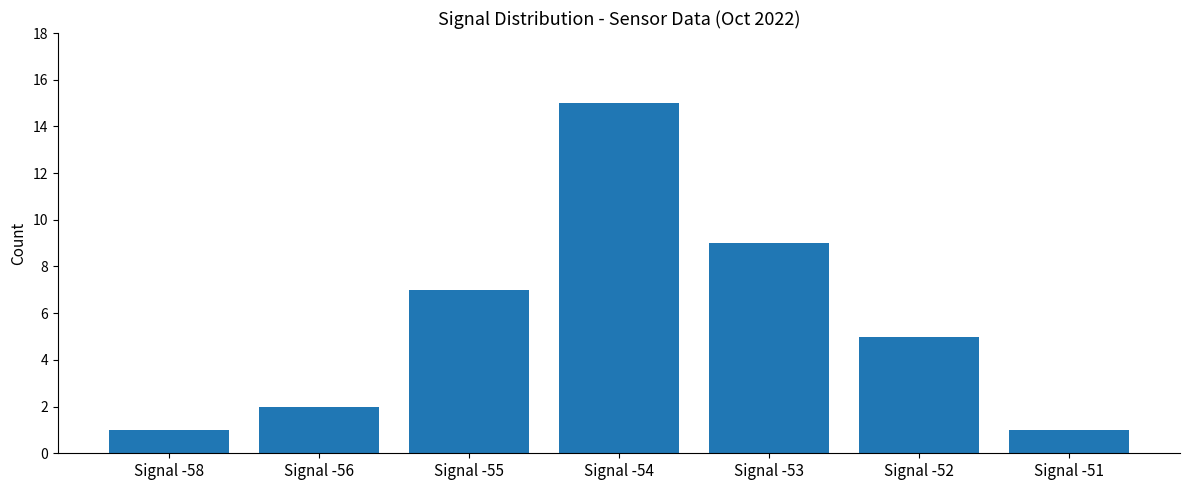

What is the ratio of the value at Signal -51 to the value at Signal -55?

0.1